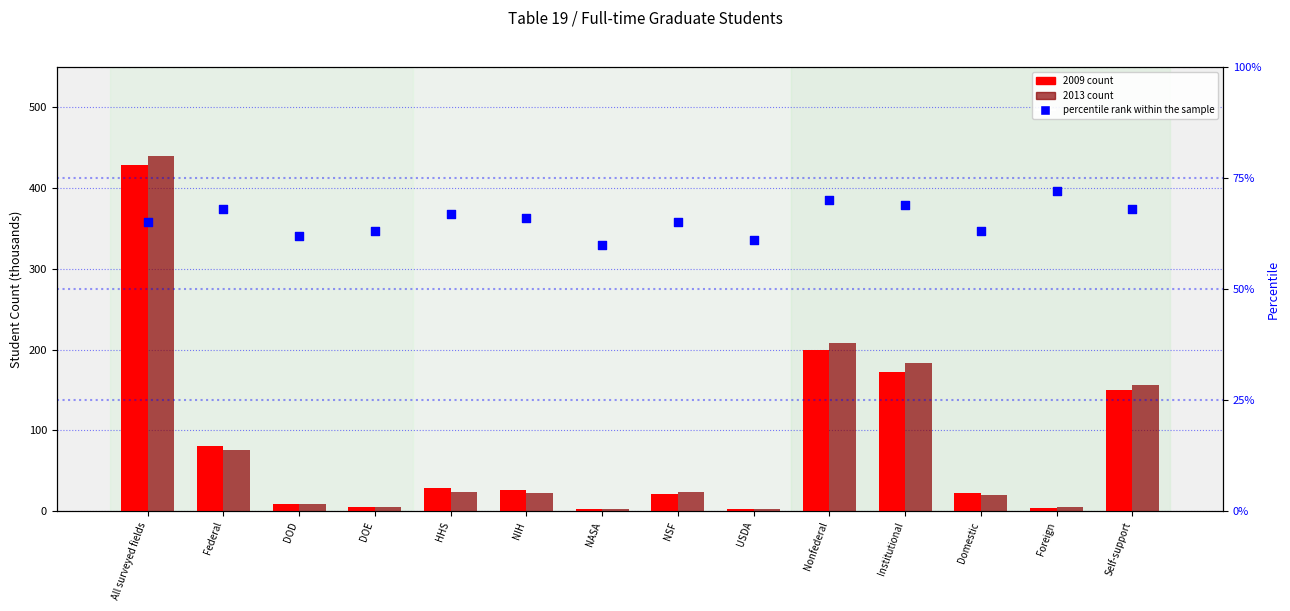

What are all the series names shown in the legend?

2009 count, 2013 count, percentile rank within the sample